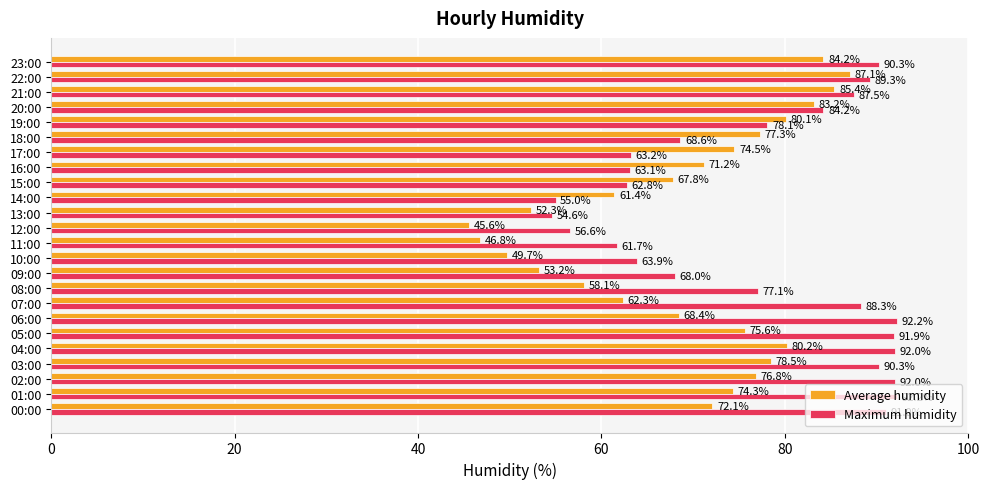

Where is Average humidity nearest to the value 66?

15:00